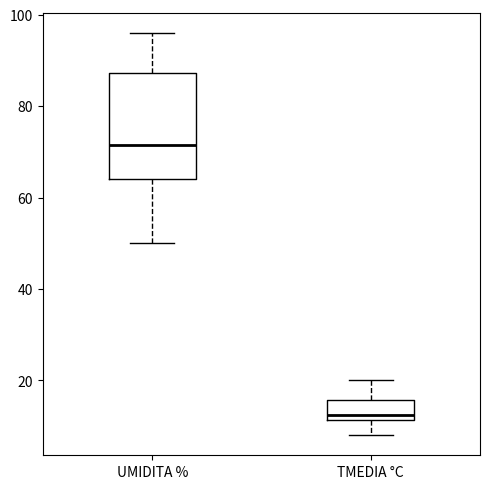

Reading left to right, read every box against the y-axis: the position of its median line, the range the box covers, and the ends of its whiskers. The values are not printed on the chart, so give them approximately, as read against the axis.

UMIDITA %: median 72, box 64 to 88, whiskers 50 to 96
TMEDIA °C: median 12 (just above the box's lower edge), box 12 to 16, whiskers 8 to 20